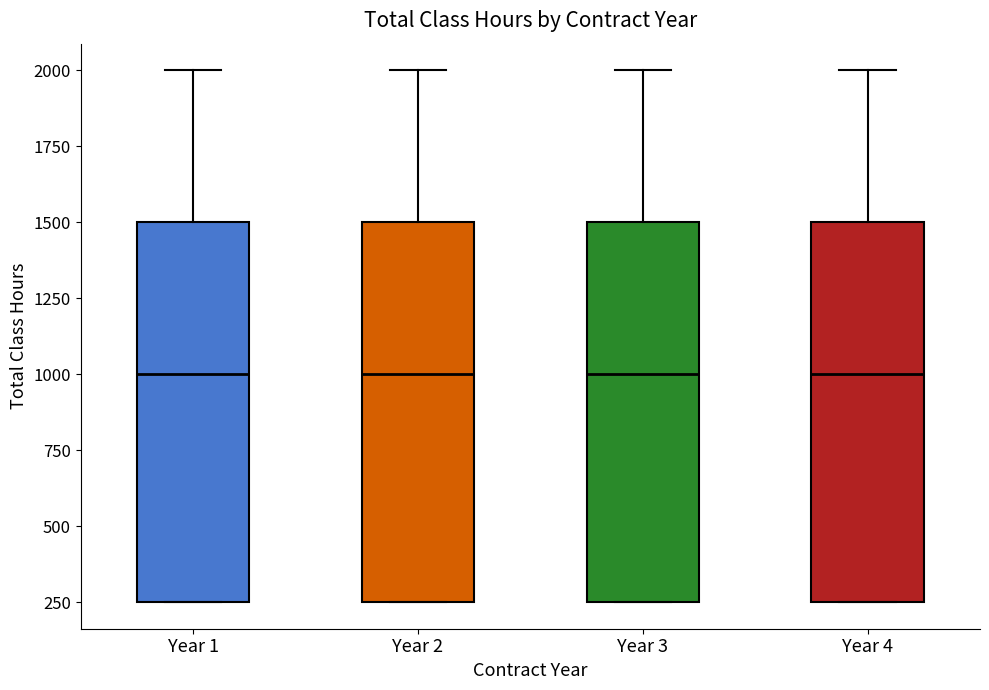

Reading left to right, transcribe this box plot: for each box, give where its median line is, the range the box spans, and where its two whiskers end, as read against the y-axis. The values are not printed on the chart, so give them approximately, as read against the axis.

Year 1: median 1000, box 250 to 1500, whiskers 250 to 2000
Year 2: median 1000, box 250 to 1500, whiskers 250 to 2000
Year 3: median 1000, box 250 to 1500, whiskers 250 to 2000
Year 4: median 1000, box 250 to 1500, whiskers 250 to 2000